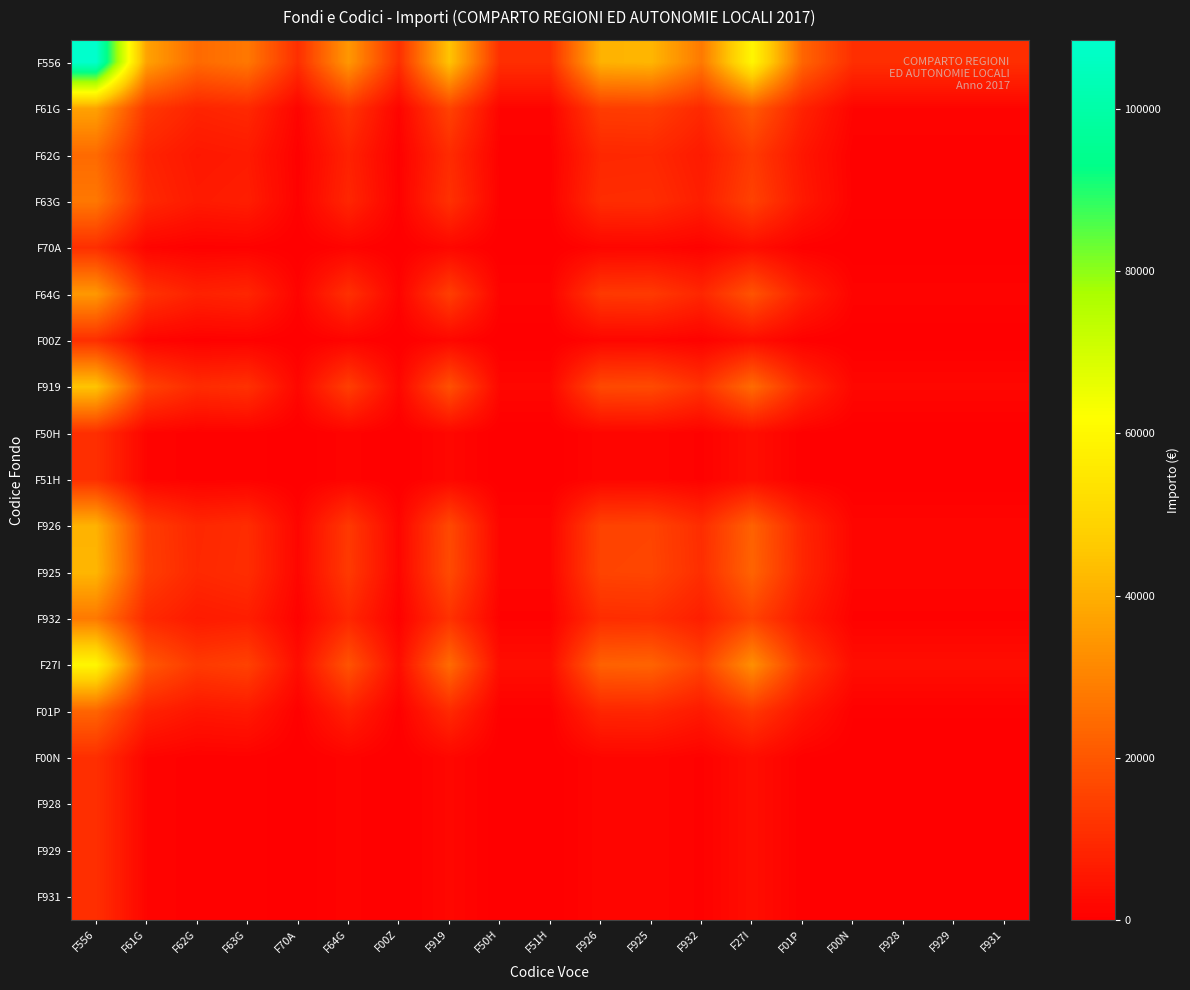

What is the total value across all series at F00Z?

23922.1